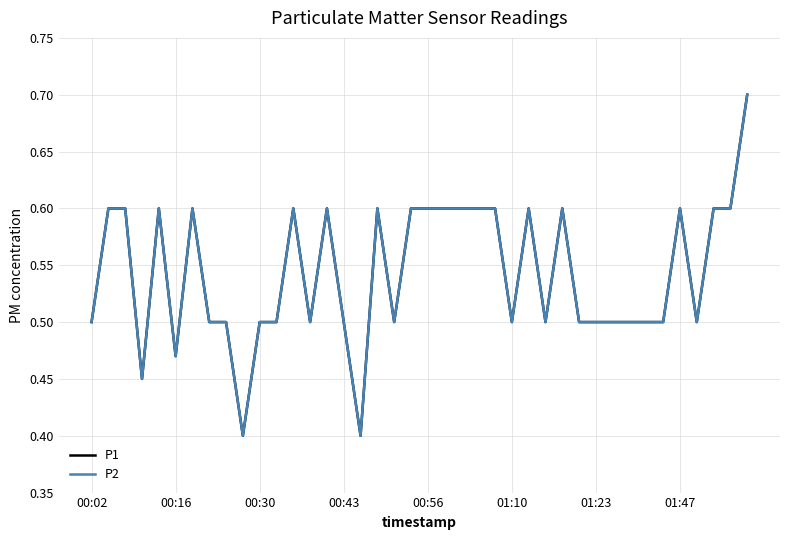

Does the chart display data point markers on the line(s)?

No